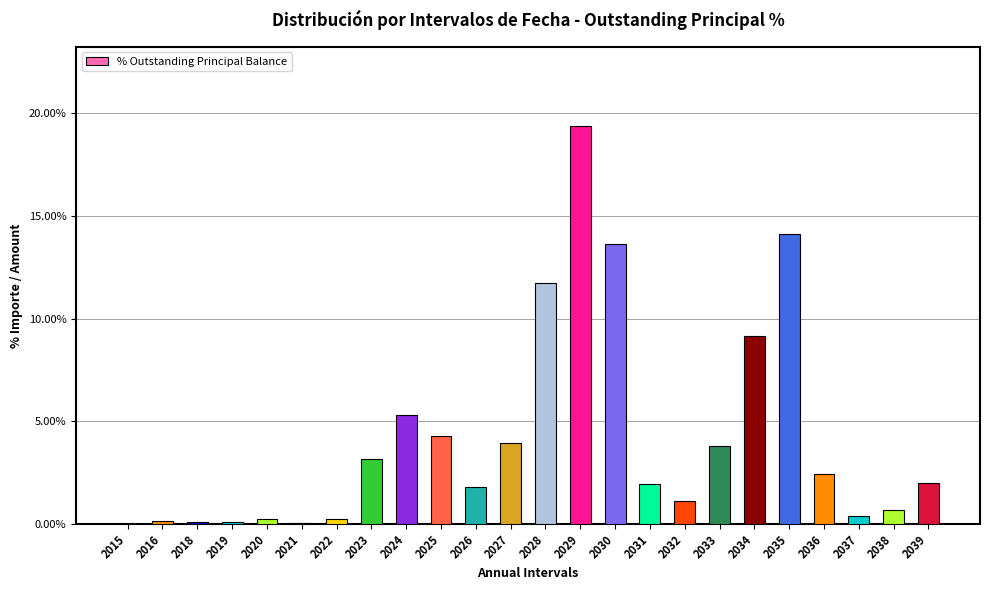

The value at 2024 is 5.3. True or false?

True